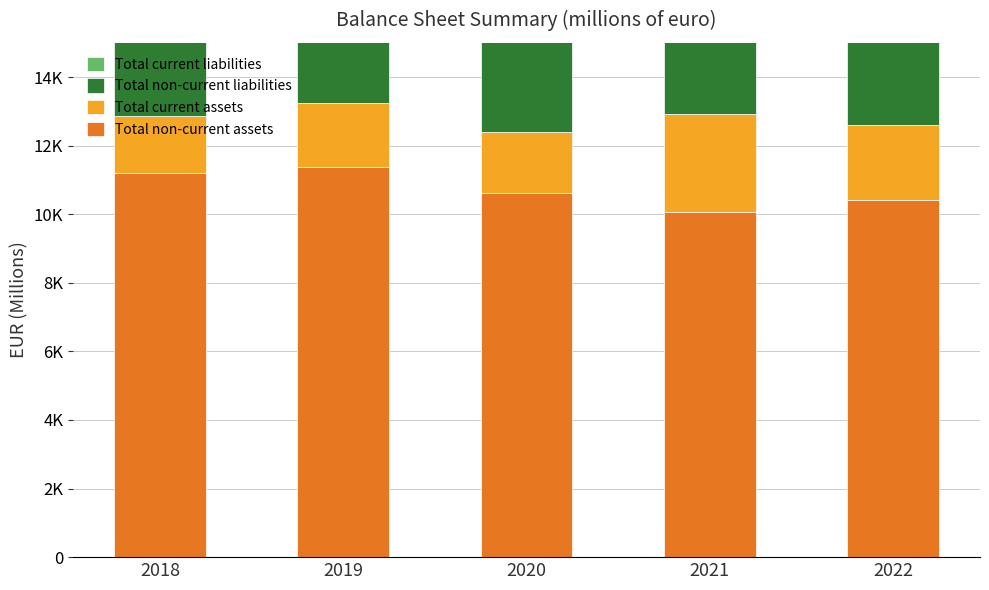

What are all the series names shown in the legend?

Total non-current assets, Total current assets, Total non-current liabilities, Total current liabilities